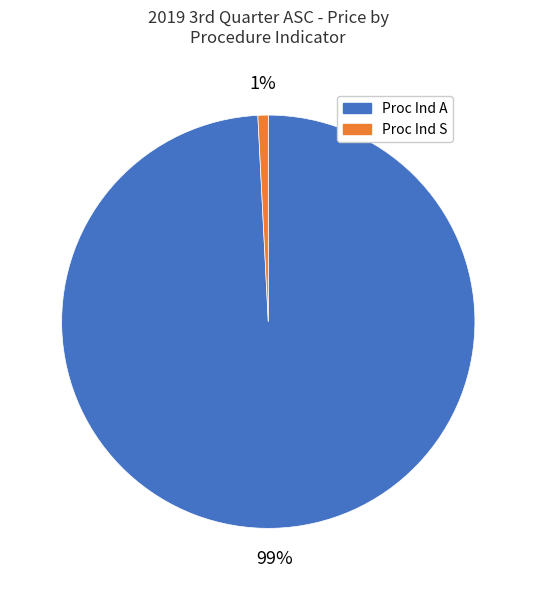

To the nearest percent, what is the average slice percentage?

50%